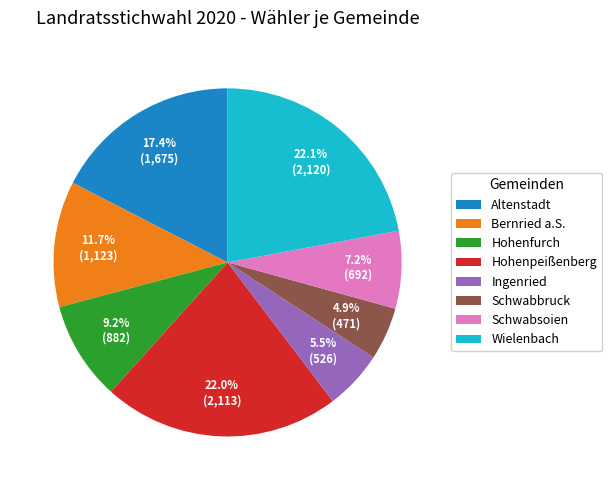

What is the smallest slice in the pie chart?

Schwabbruck